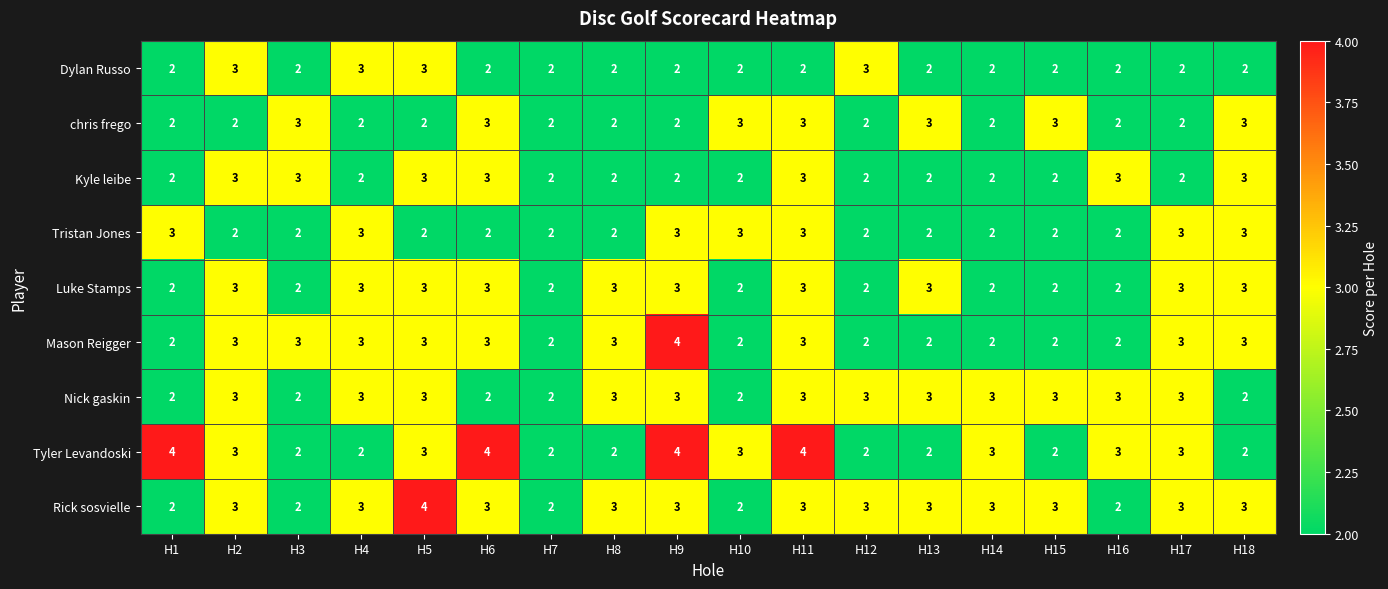

At which category is the sum across all series the highest?

H11